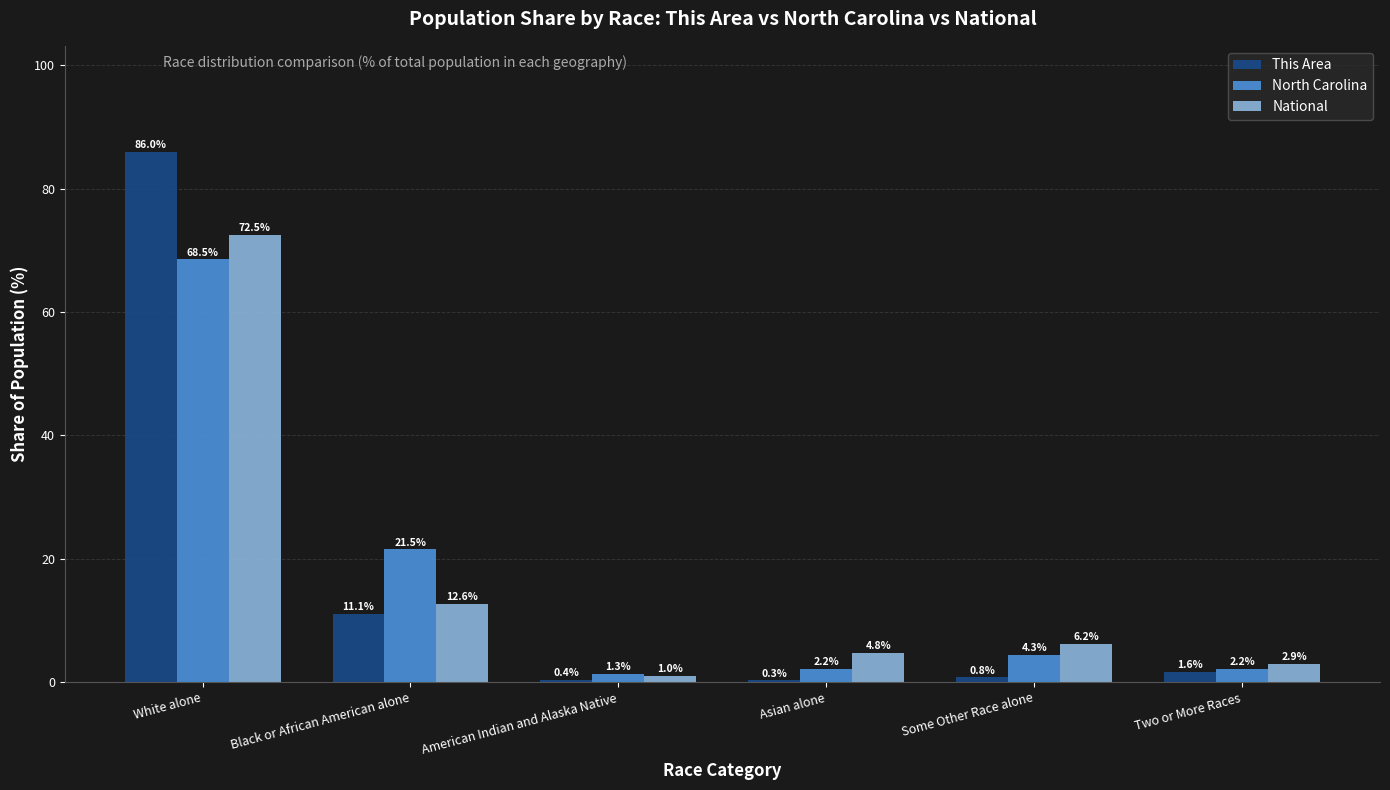

Reading left to right, transcribe all the data shown in this chart.

This Area: 86.0	11.1	0.4	0.3	0.8	1.6
North Carolina: 68.5	21.5	1.3	2.2	4.3	2.2
National: 72.5	12.6	1.0	4.8	6.2	2.9